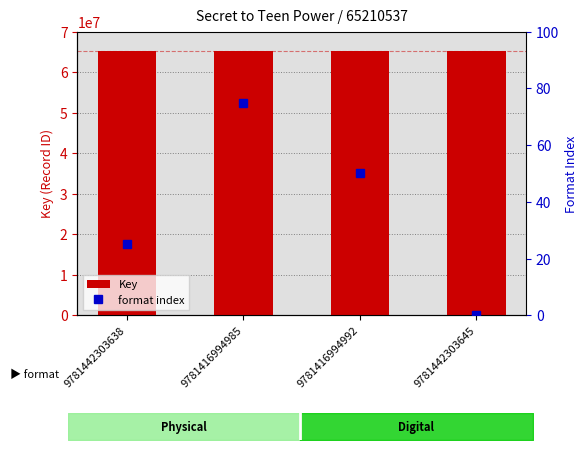

Reading right to left, transcribe all the data shown in this chart.

Key: 65210537	65210537	65210537	65210537
format index: 0	50	75	25